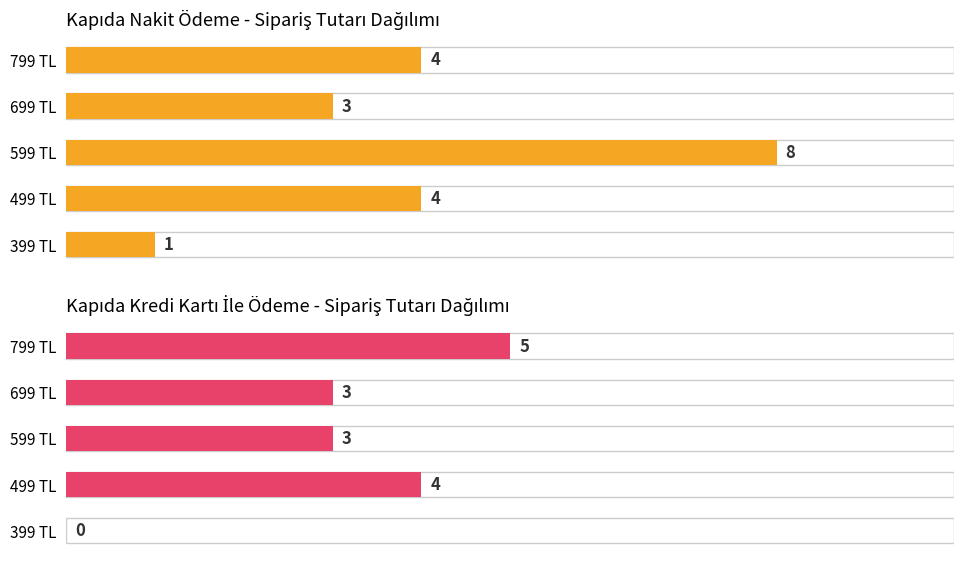

At how many categories does at least one series exceed 0?

5